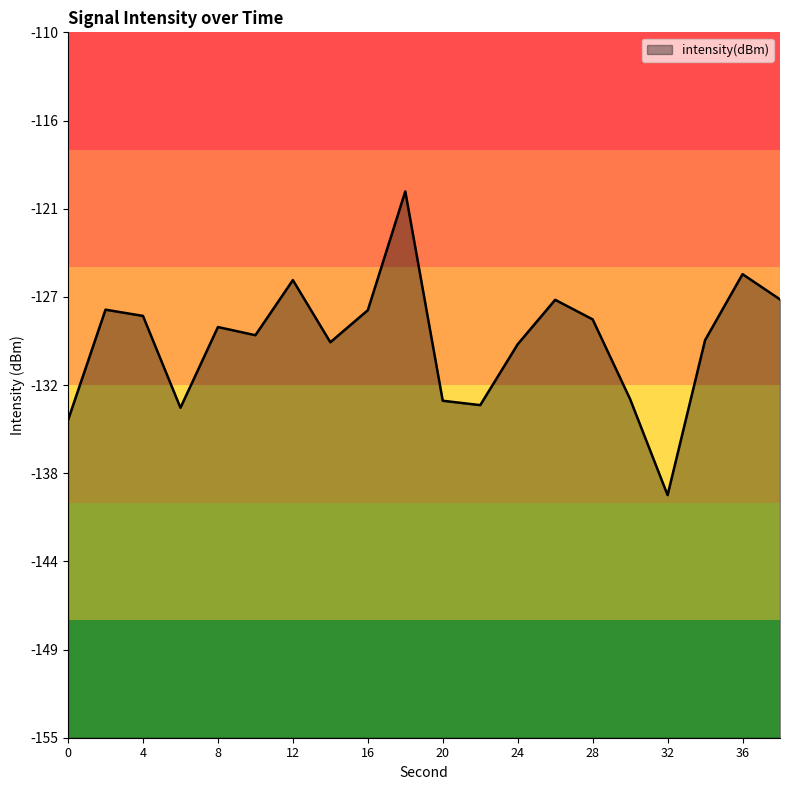

What is the difference between the maximum and second lowest values?

14.6